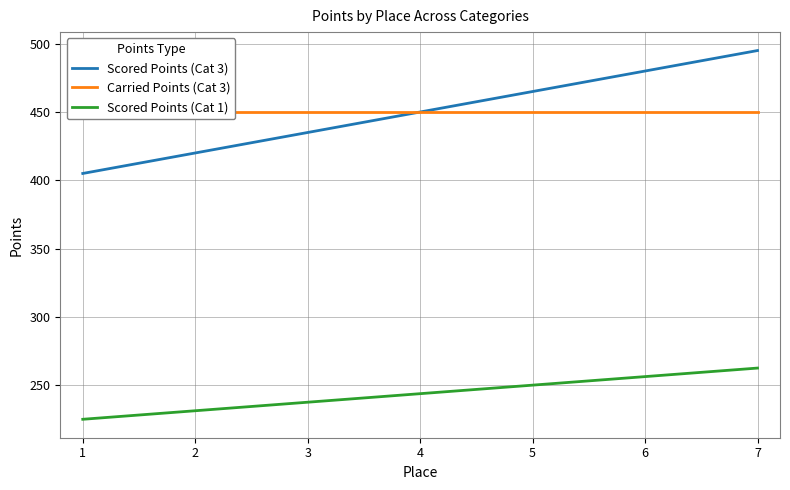

The value of Scored Points (Cat 1) at 6 is 76.4. True or false?

False